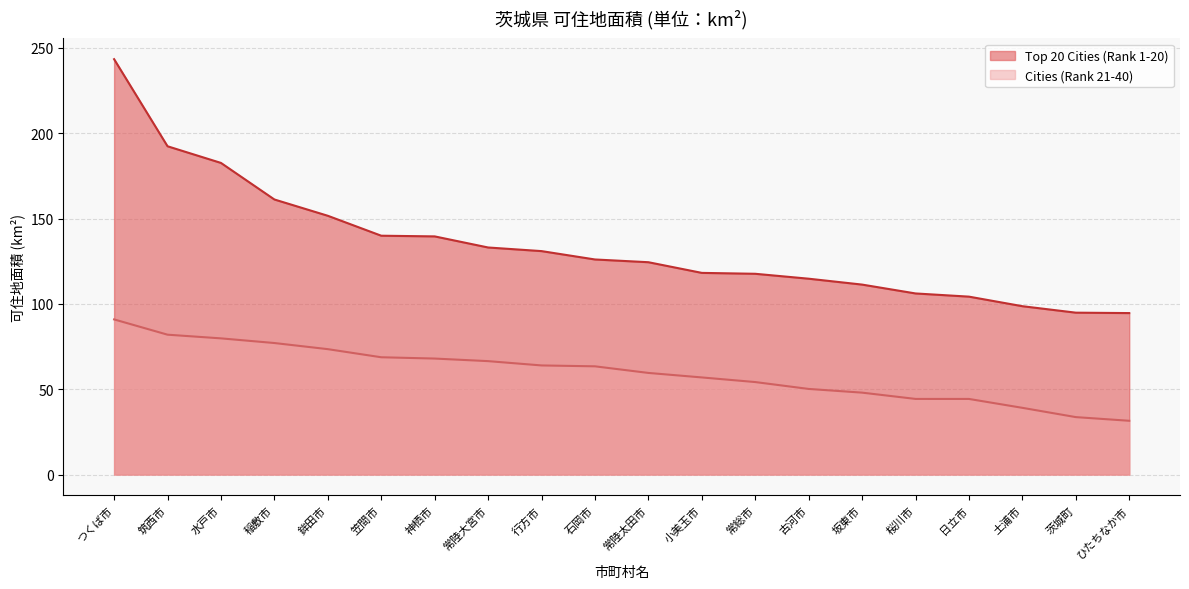

Does the chart display data point markers on the line(s)?

No